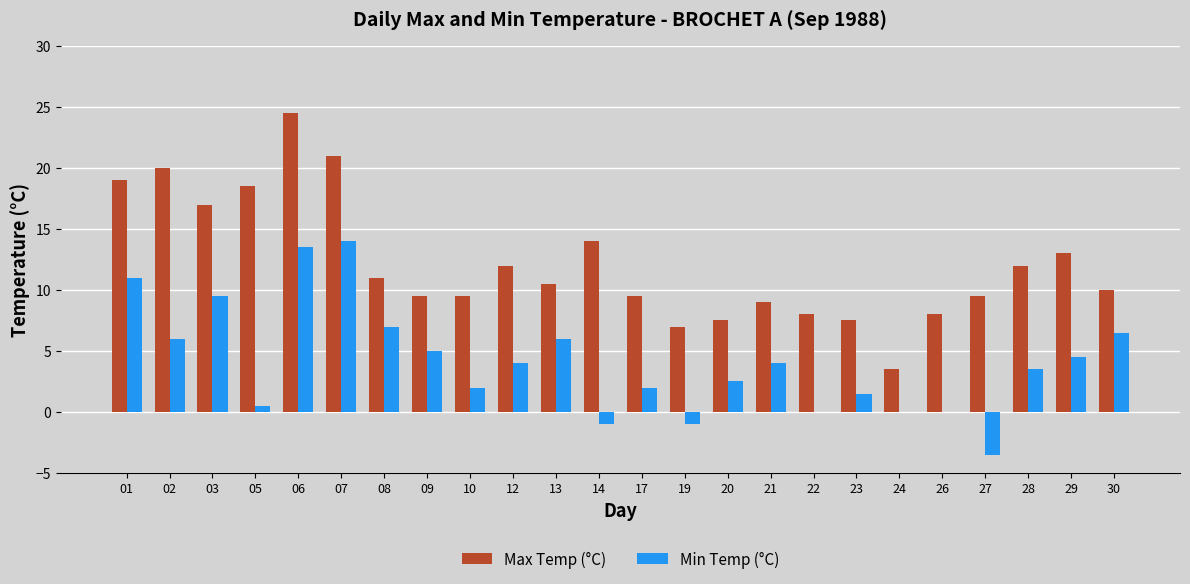

Count the number of data series in this chart.

2